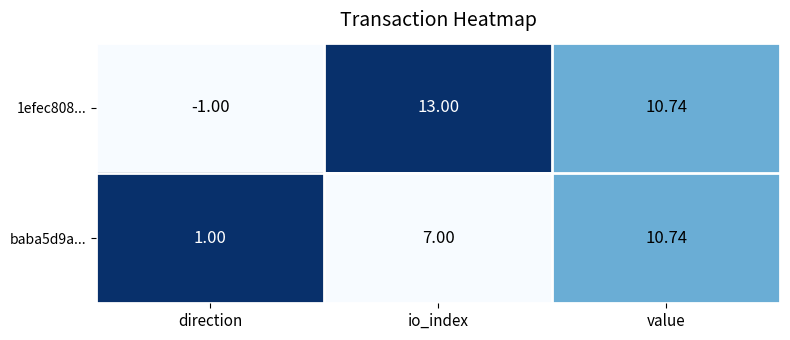

At which label does baba5d9a... reach its minimum?

direction